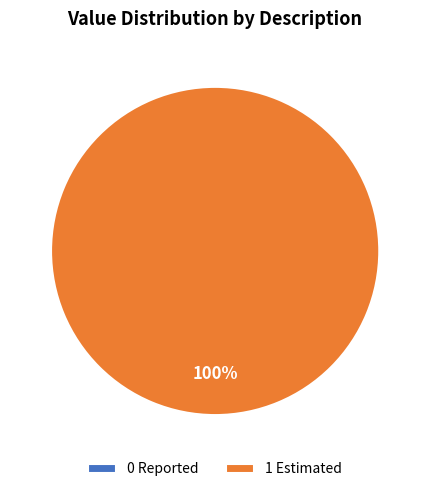

Combined, do 1 Estimated and 0 Reported account for over 50%?

Yes